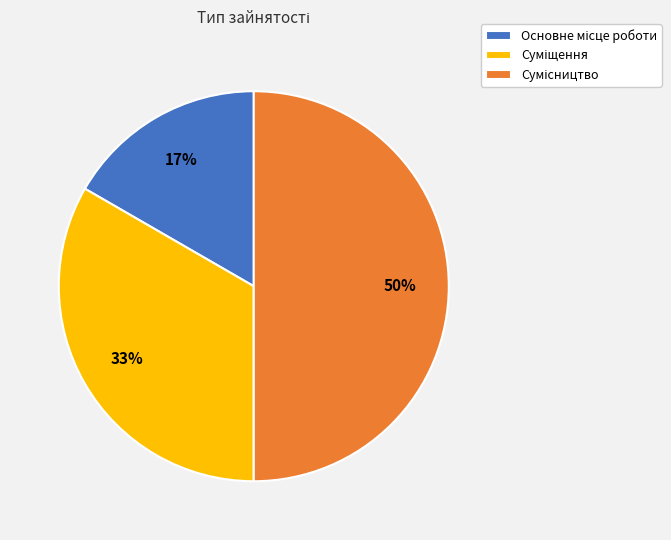

To the nearest percent, what is the average slice percentage?

33%